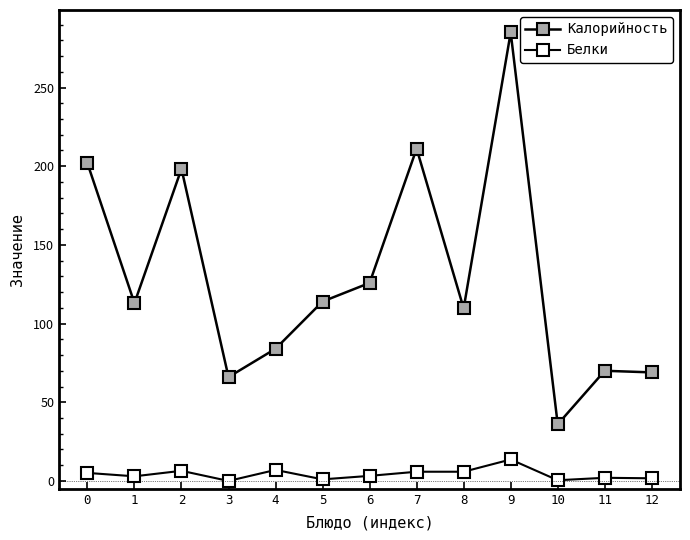

At which category does Белки reach its first local valley?

1